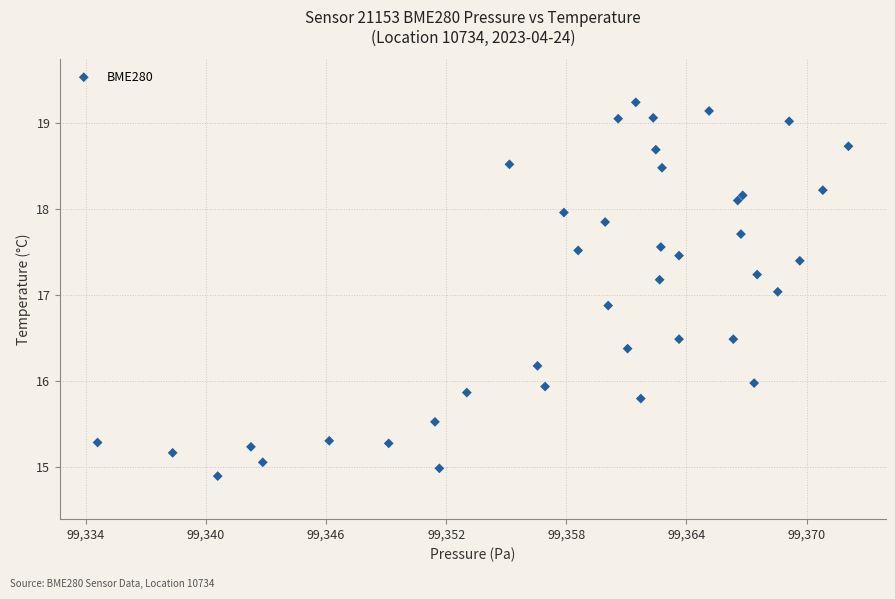

What is the range of Y values (max minus min)?

4.3